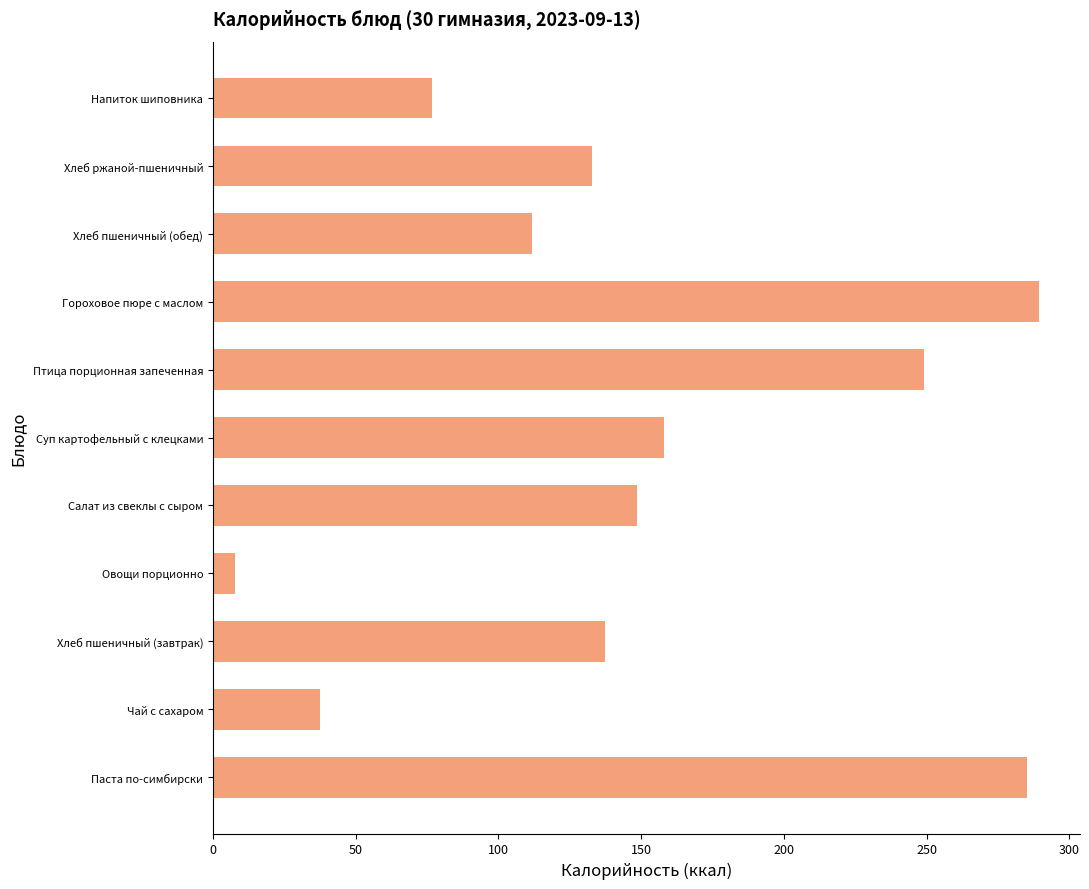

What is the average value?

148.6